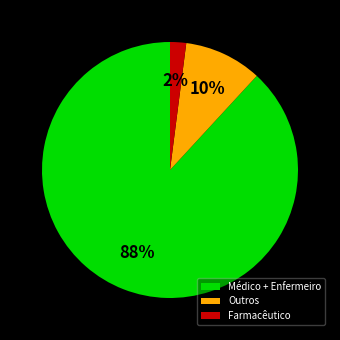

Between Farmacêutico and Outros, which is larger?

Outros